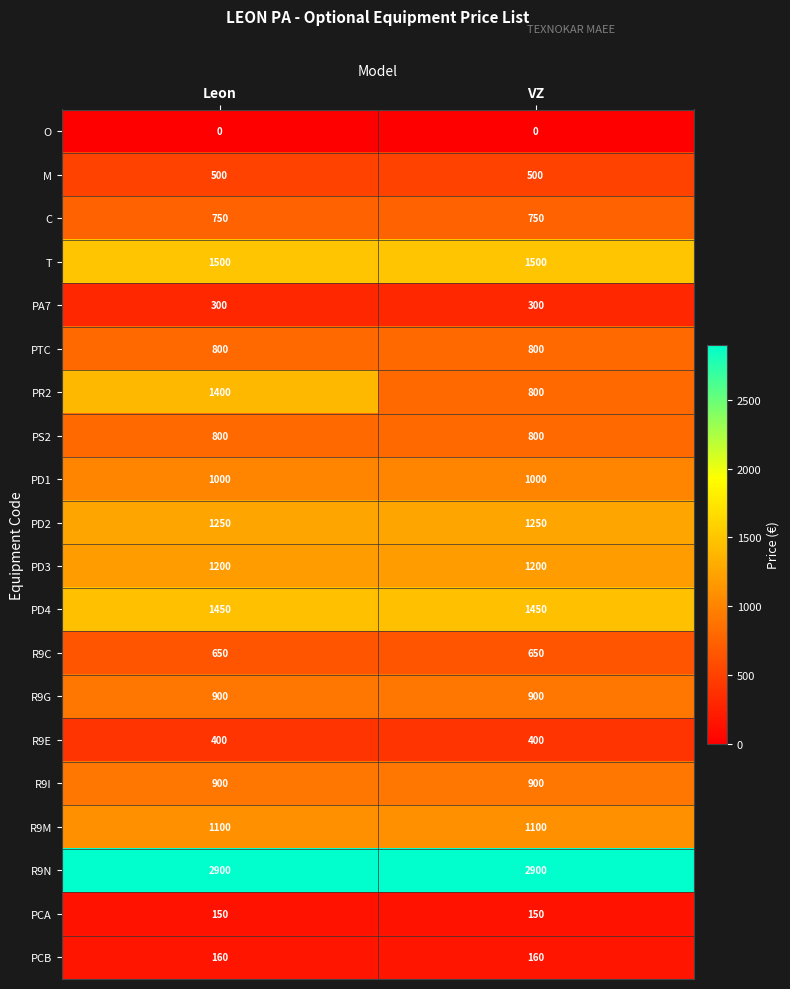

Between Leon and VZ, which series saw the biggest shift?

PR2